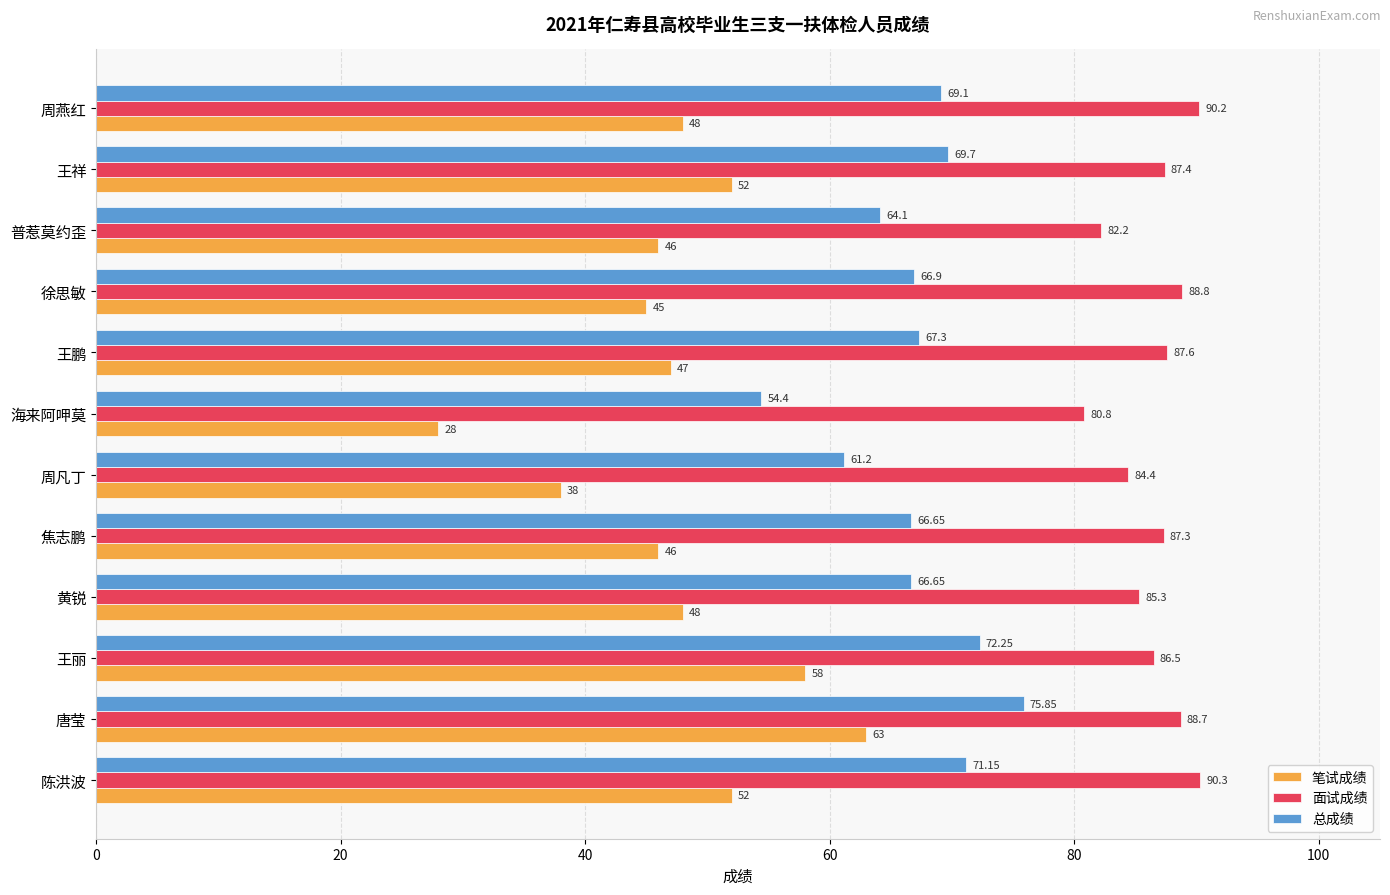

What are all the series names shown in the legend?

笔试成绩, 面试成绩, 总成绩